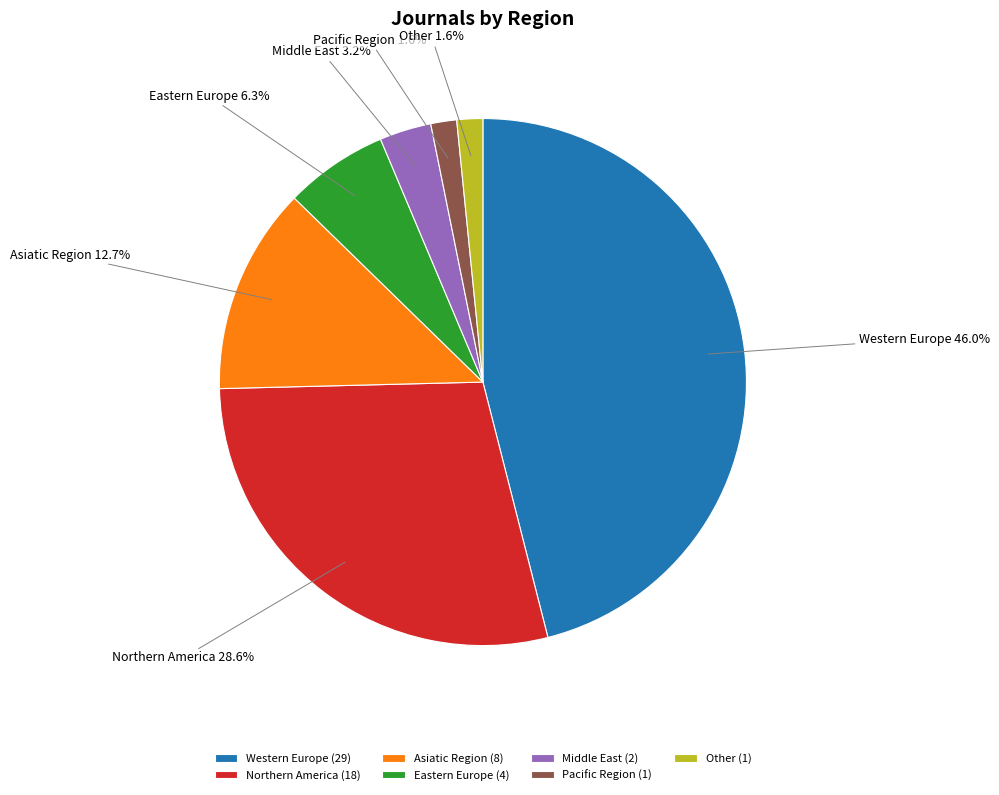

Count the number of slices in the pie.

7